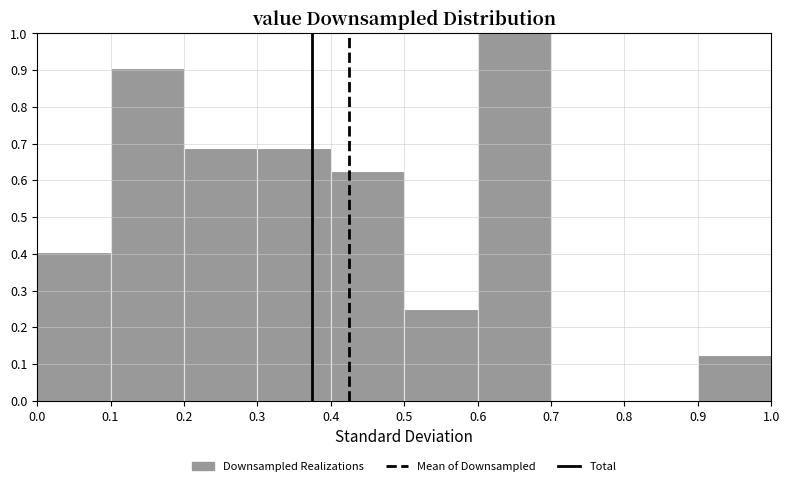

What is the height of the bar covering 0.0 to 0.1 on the x-axis? The values are not printed on the chart, so give them approximately, as read against the axis.

0.41